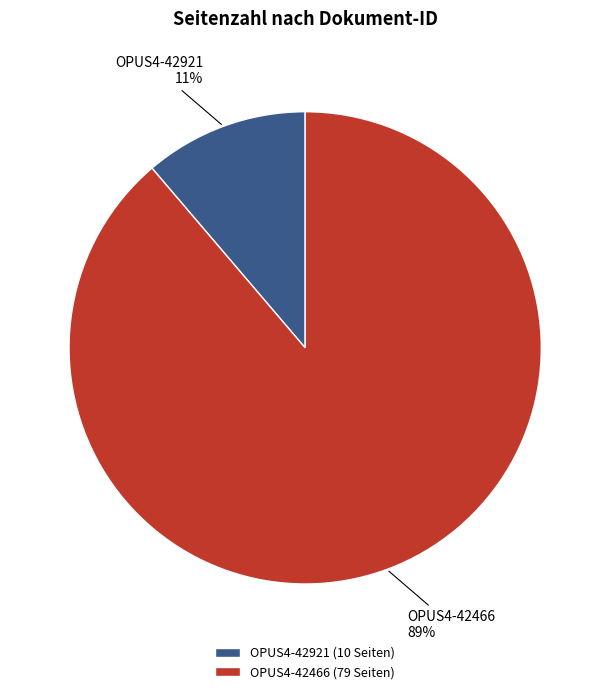

To the nearest percent, what is the difference between the OPUS4-42466 and OPUS4-42921 slice percentages?

78%